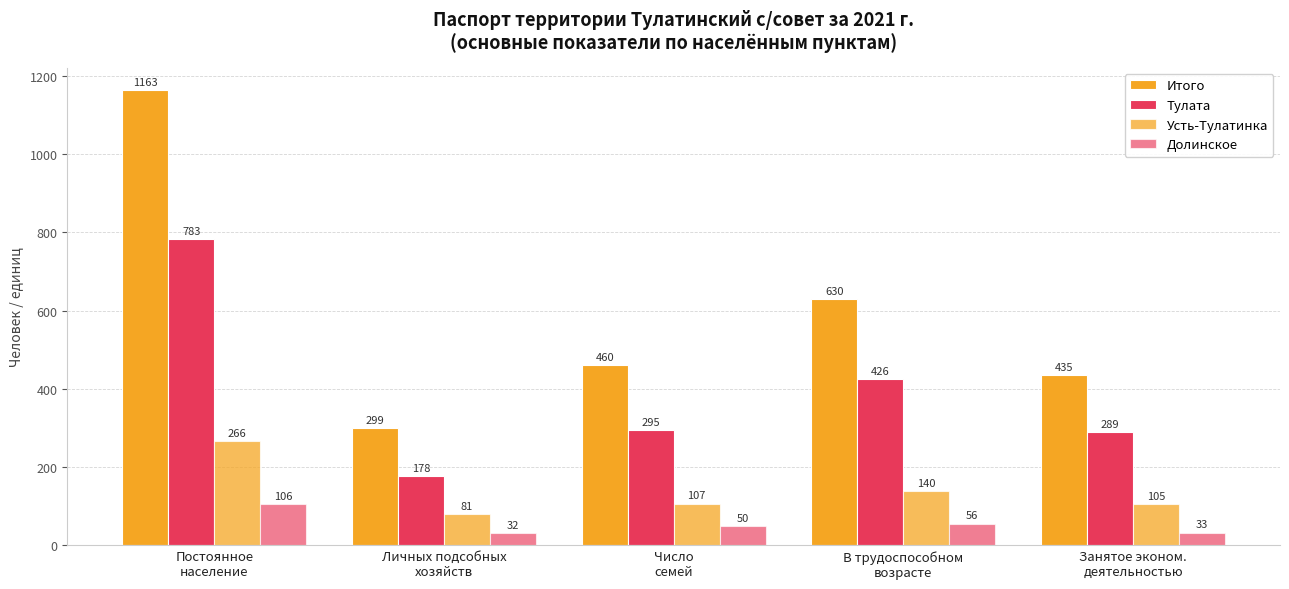

Rank the series at В трудоспособном
возрасте from highest to lowest value.

Итого, Тулата, Усть-Тулатинка, Долинское